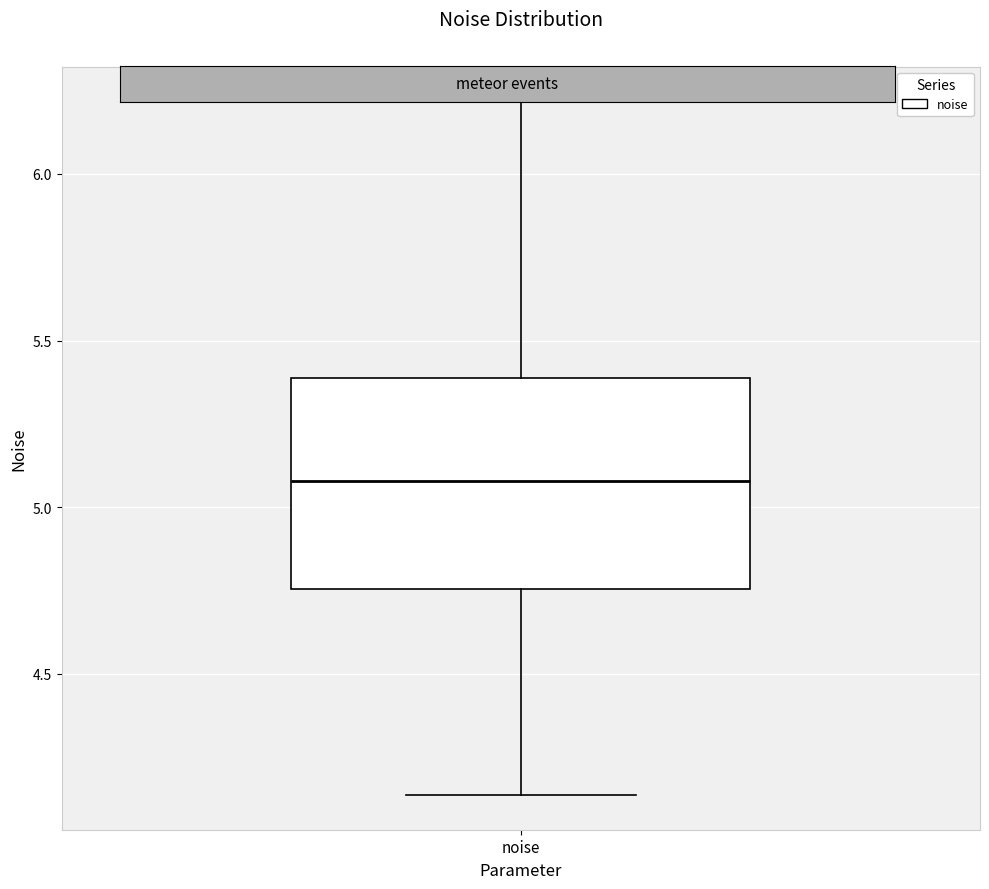

Transcribe this box plot: give where the median line is, the range the box spans, and where the two whiskers end, as read against the y-axis. The values are not printed on the chart, so give them approximately, as read against the axis.

median 5.10, box 4.75 to 5.40, whiskers 4.15 to 6.20